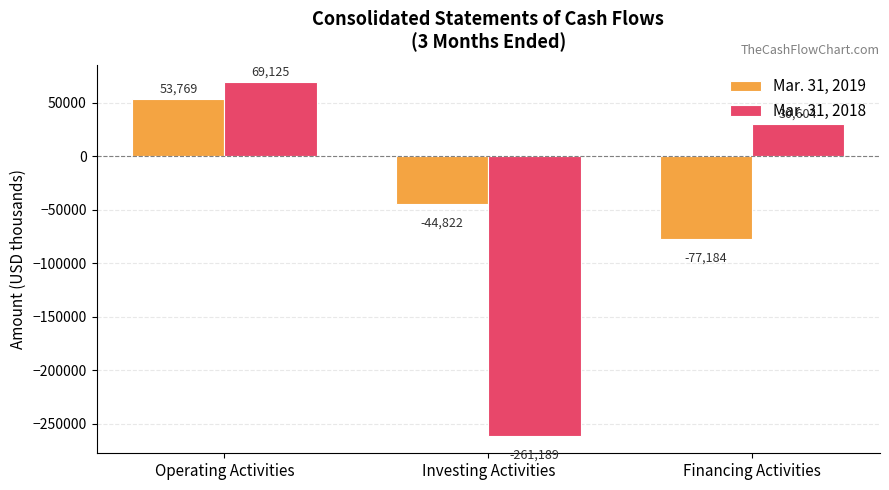

What is the difference between the Mar. 31, 2018 values at Operating Activities and Investing Activities?

330314